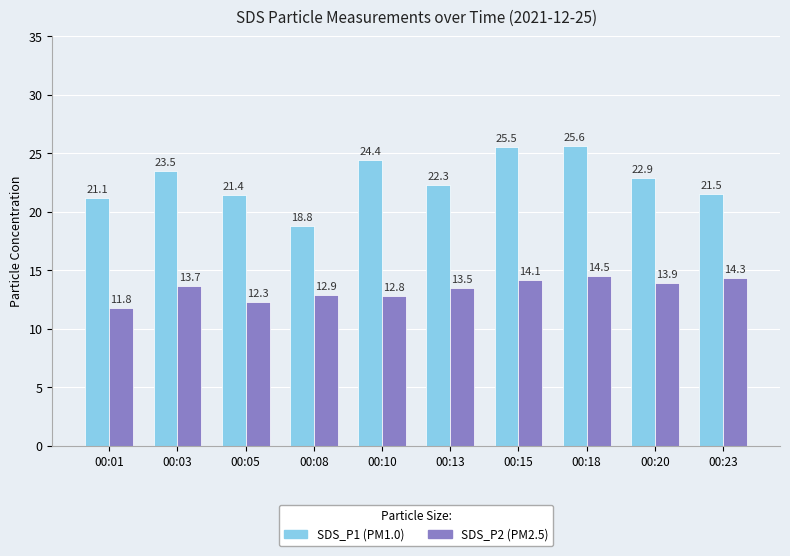

What is the minimum value shown in the chart?

11.8